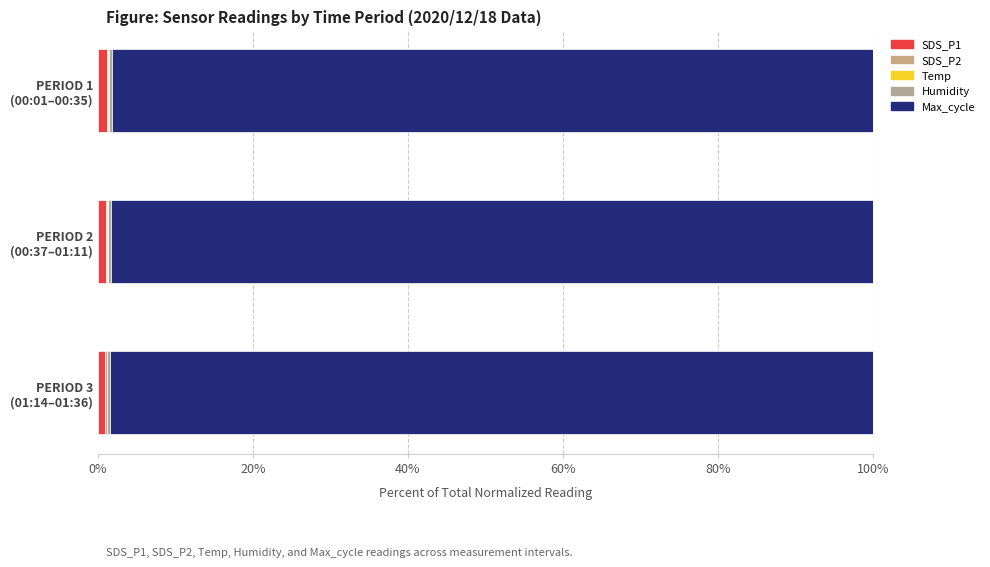

How many values in the SDS_P1 series exceed 1?

2